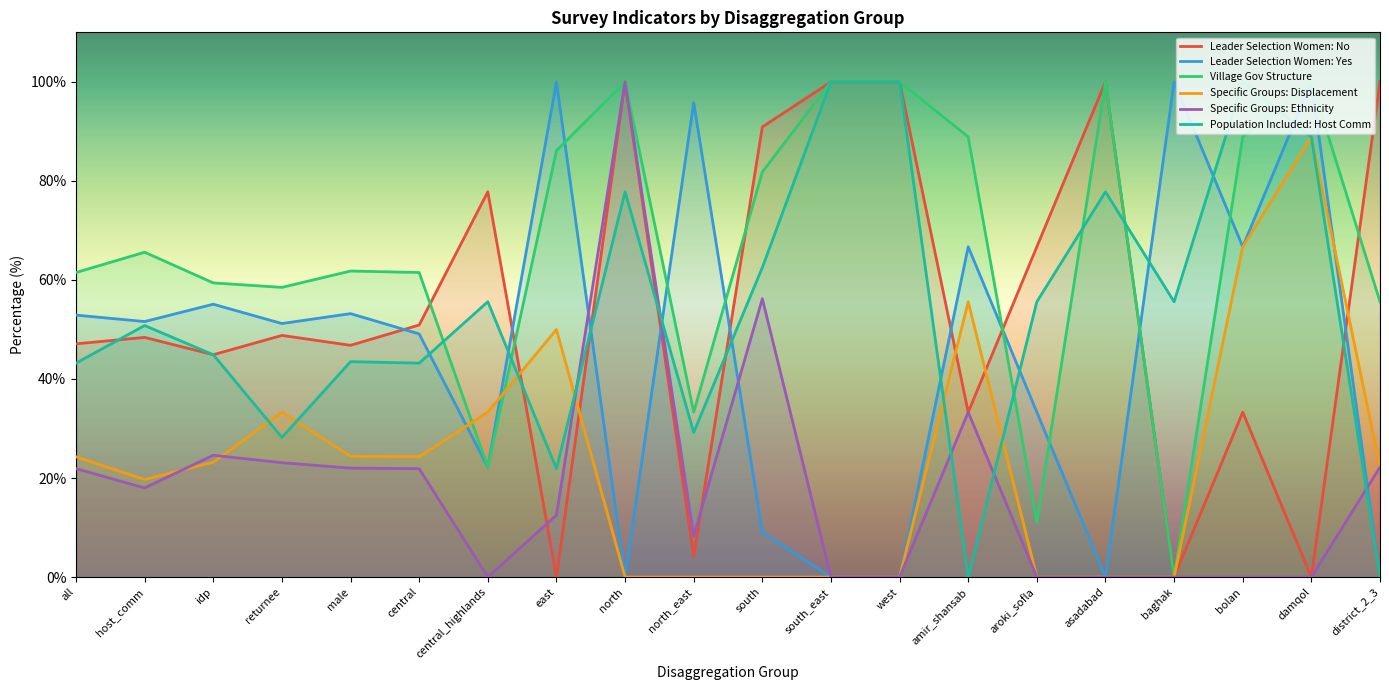

Which category has the highest value across all series?

east